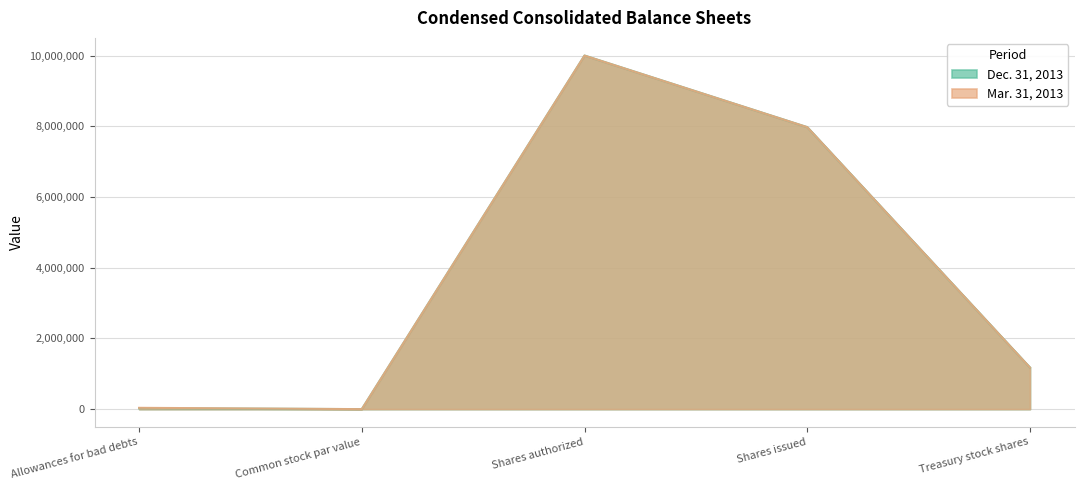

Does the chart display data point markers on the line(s)?

No